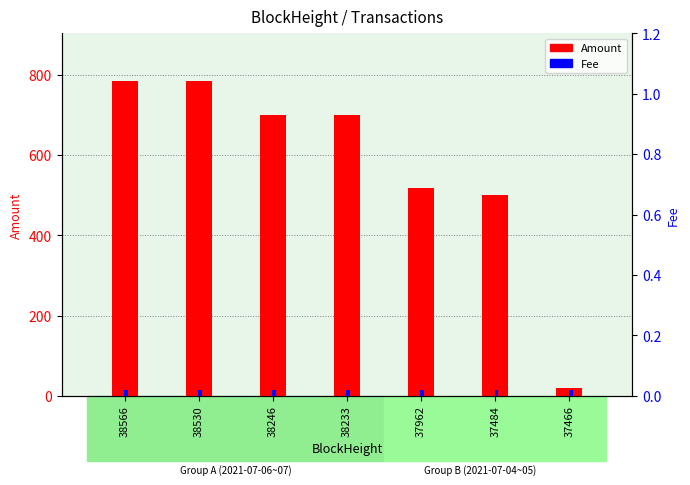

How many values in the Amount series are below 699?

3